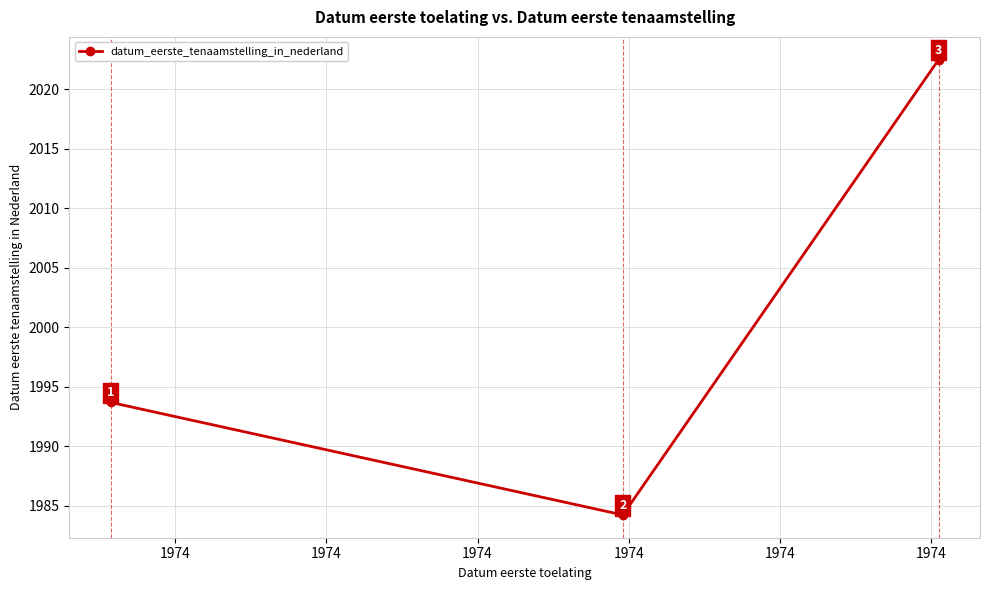

What is the value of the 1st point from the left?

1993.7